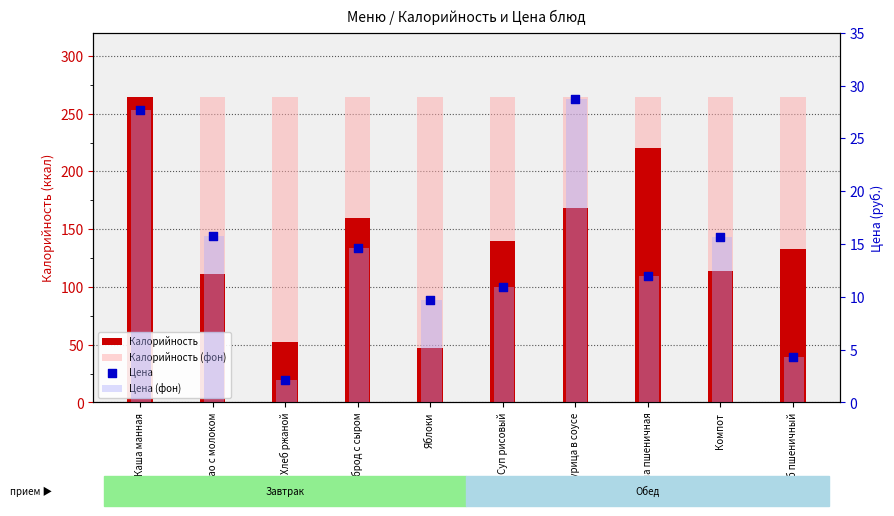

Is the value of Калорийность (фон) at Хлеб пшеничный greater than the value of Цена (фон) at Яблоки?

Yes